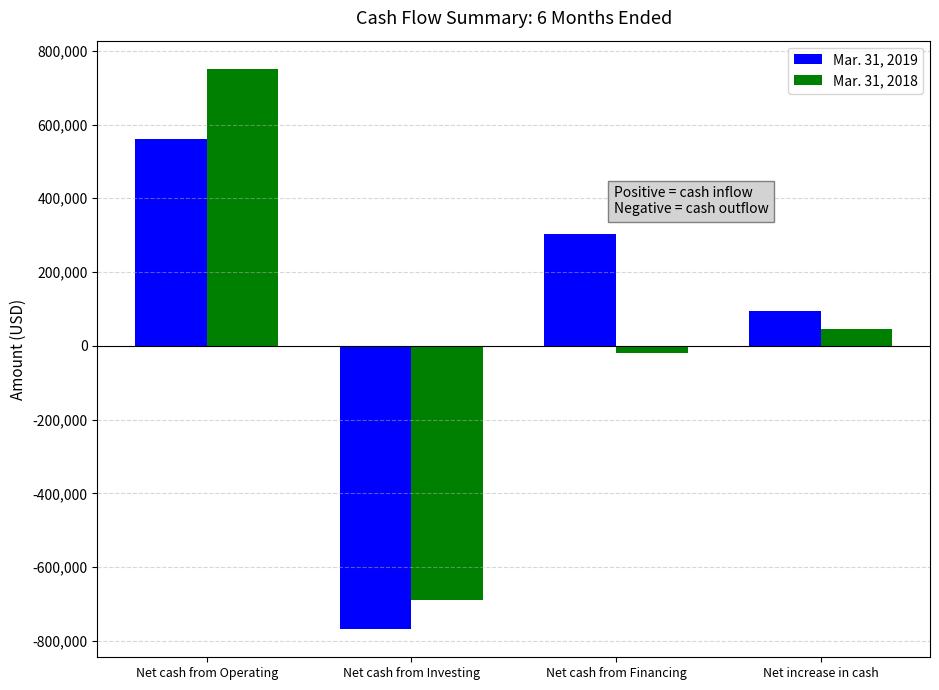

Rank the categories by Mar. 31, 2019 value from lowest to highest.

Net cash from Investing, Net increase in cash, Net cash from Financing, Net cash from Operating